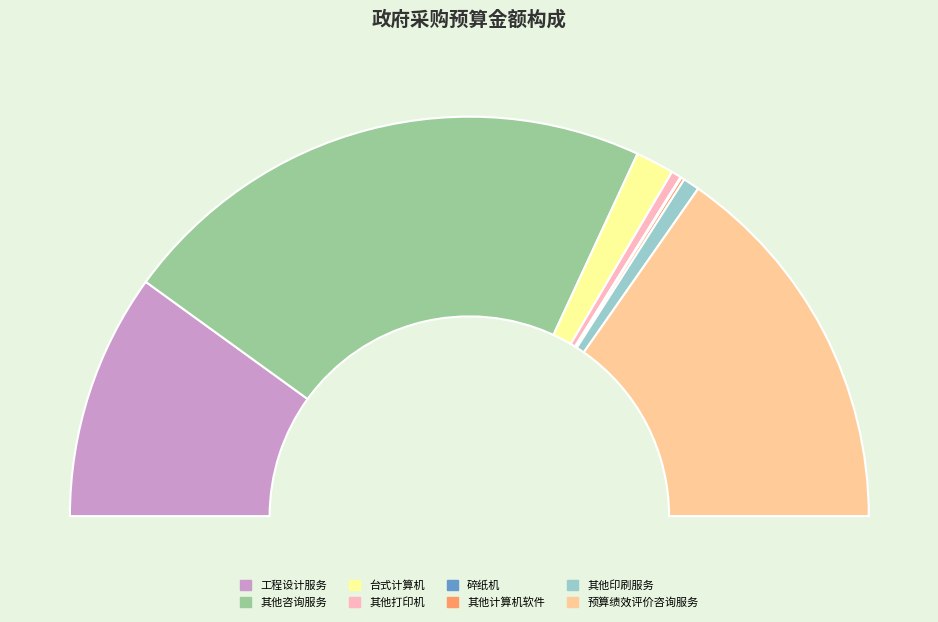

True or false: 工程设计服务 accounts for 20% of the total.

True